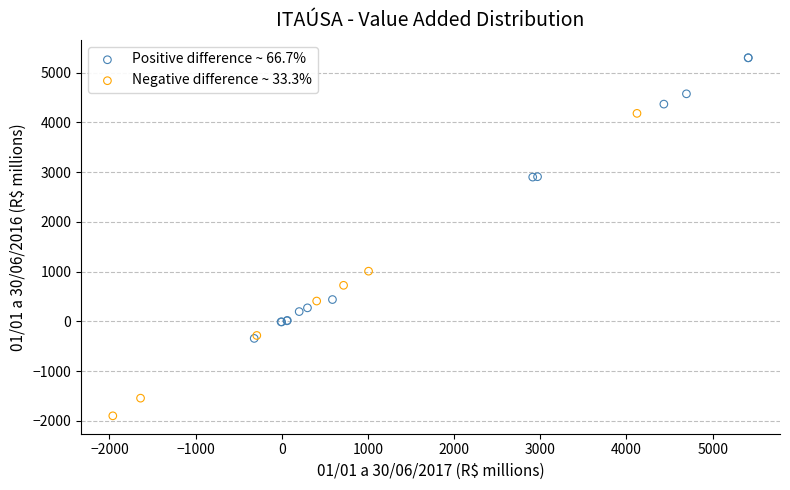

Which series contains the lowest Y value?

Negative difference ~ 33.3%